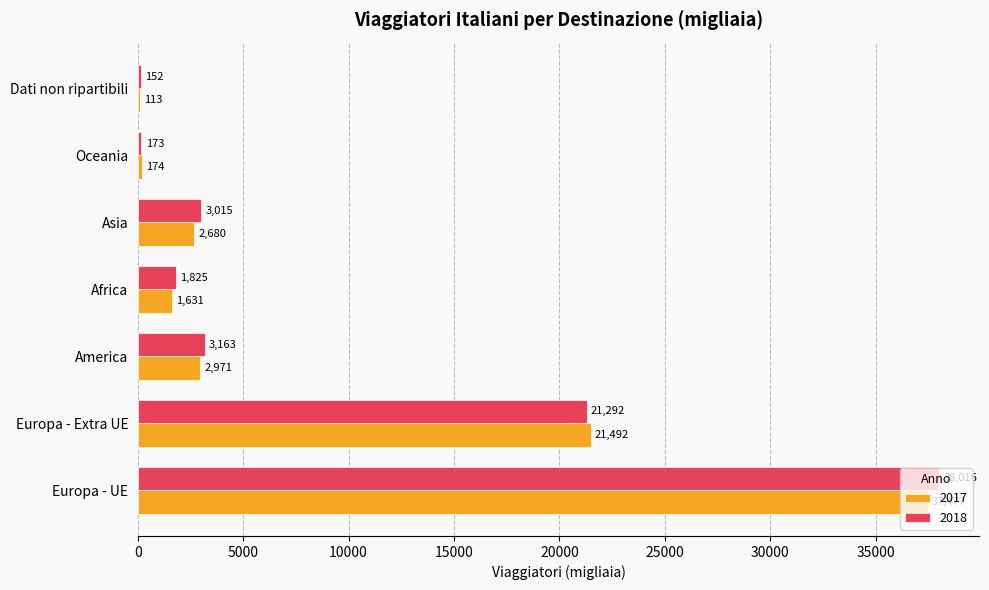

Which category has the highest value across all series?

Europa - UE